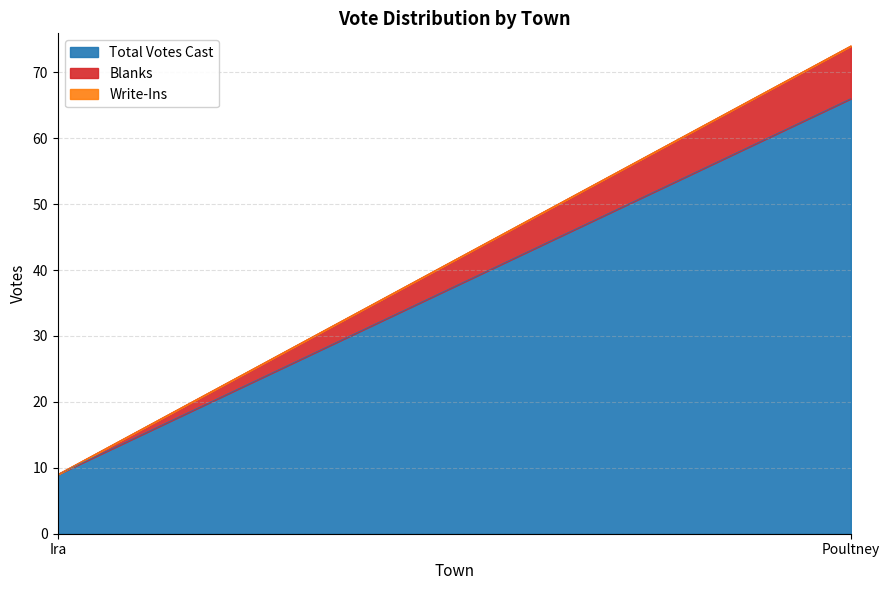

Reading left to right, extract all data points from this chart.

Total Votes Cast: Ira=9	Poultney=66
Blanks: Ira=0	Poultney=8
Write-Ins: Ira=0	Poultney=0